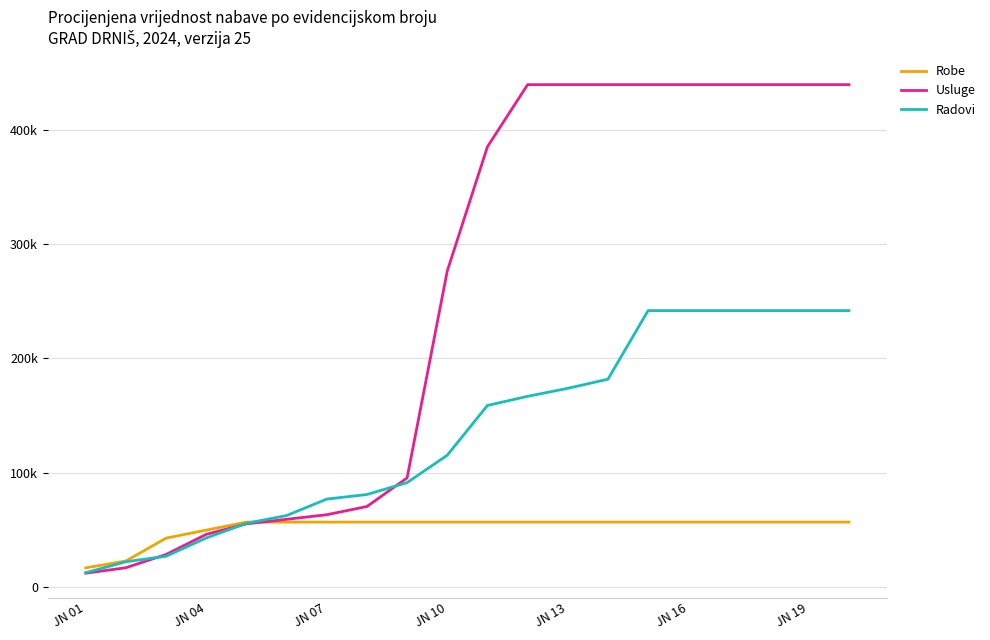

List the series in order of their peak value, highest first.

Usluge, Radovi, Robe